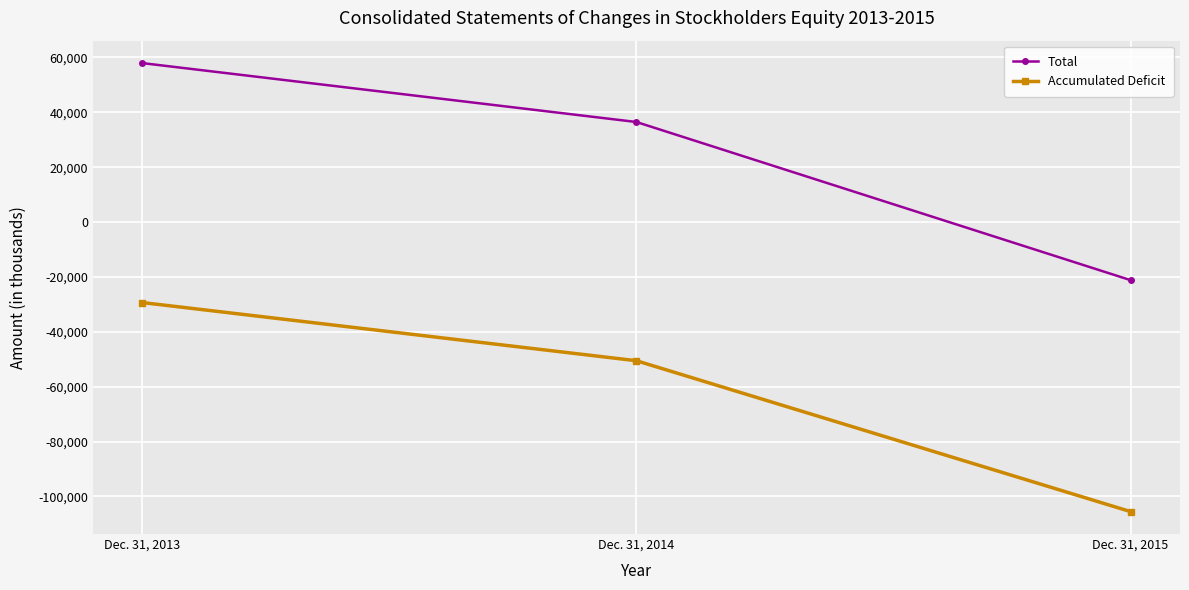

What are all the series names shown in the legend?

Total, Accumulated Deficit